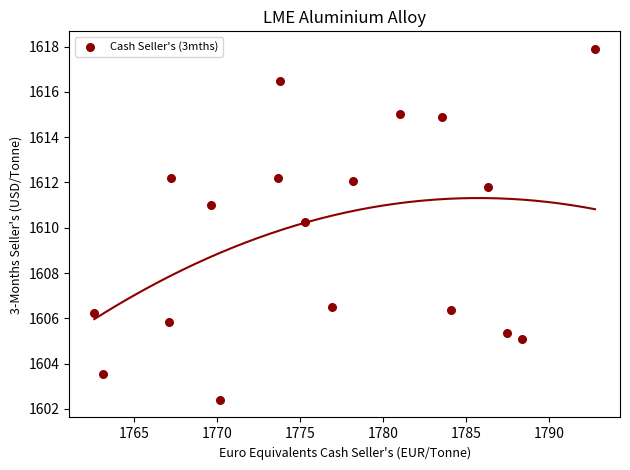

What Y value in the scatter plot is closest to 1610?

1610.2